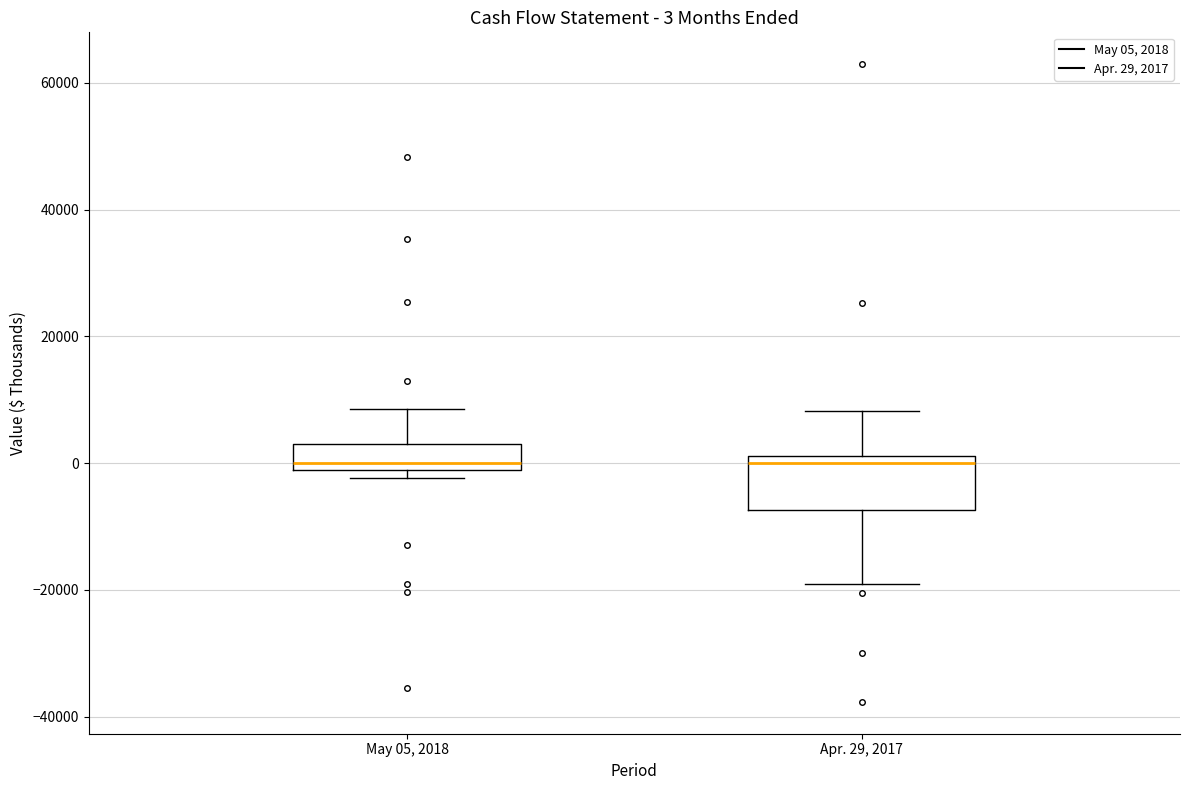

Which box is the tallest, from its lower edge to its upper edge?

Apr. 29, 2017